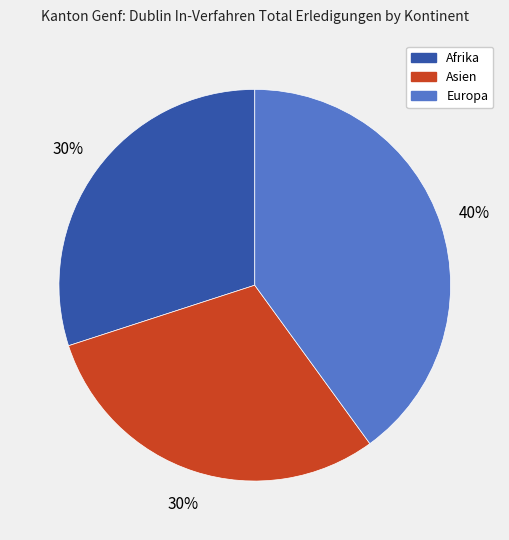

To the nearest percent, what is the difference between the largest and smallest slice percentages?

10%